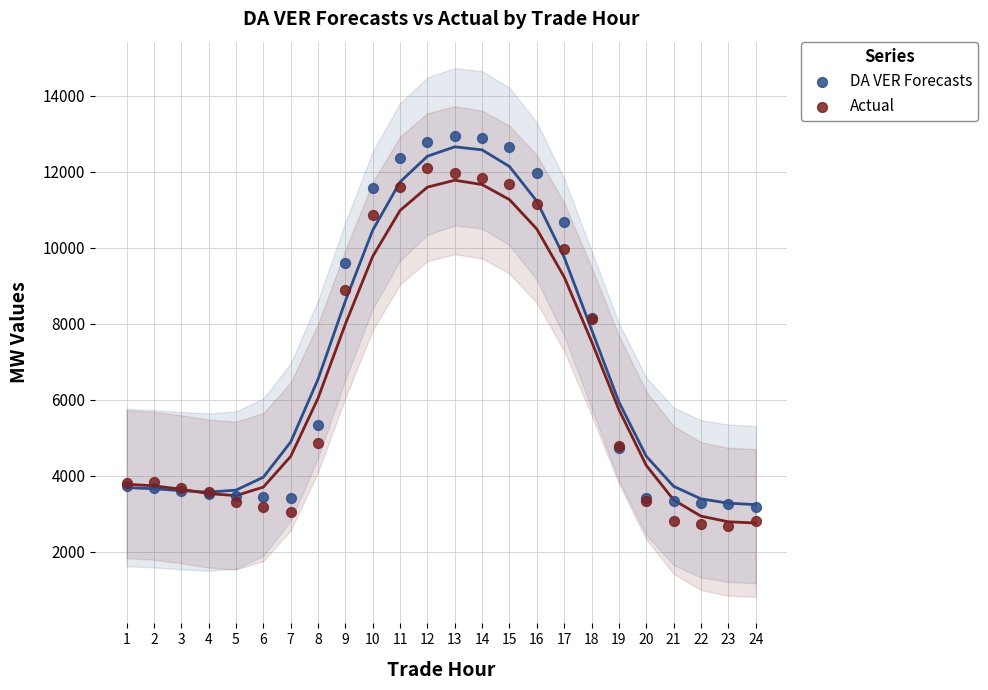

Which series has the largest Y range (max minus min)?

DA VER Forecasts